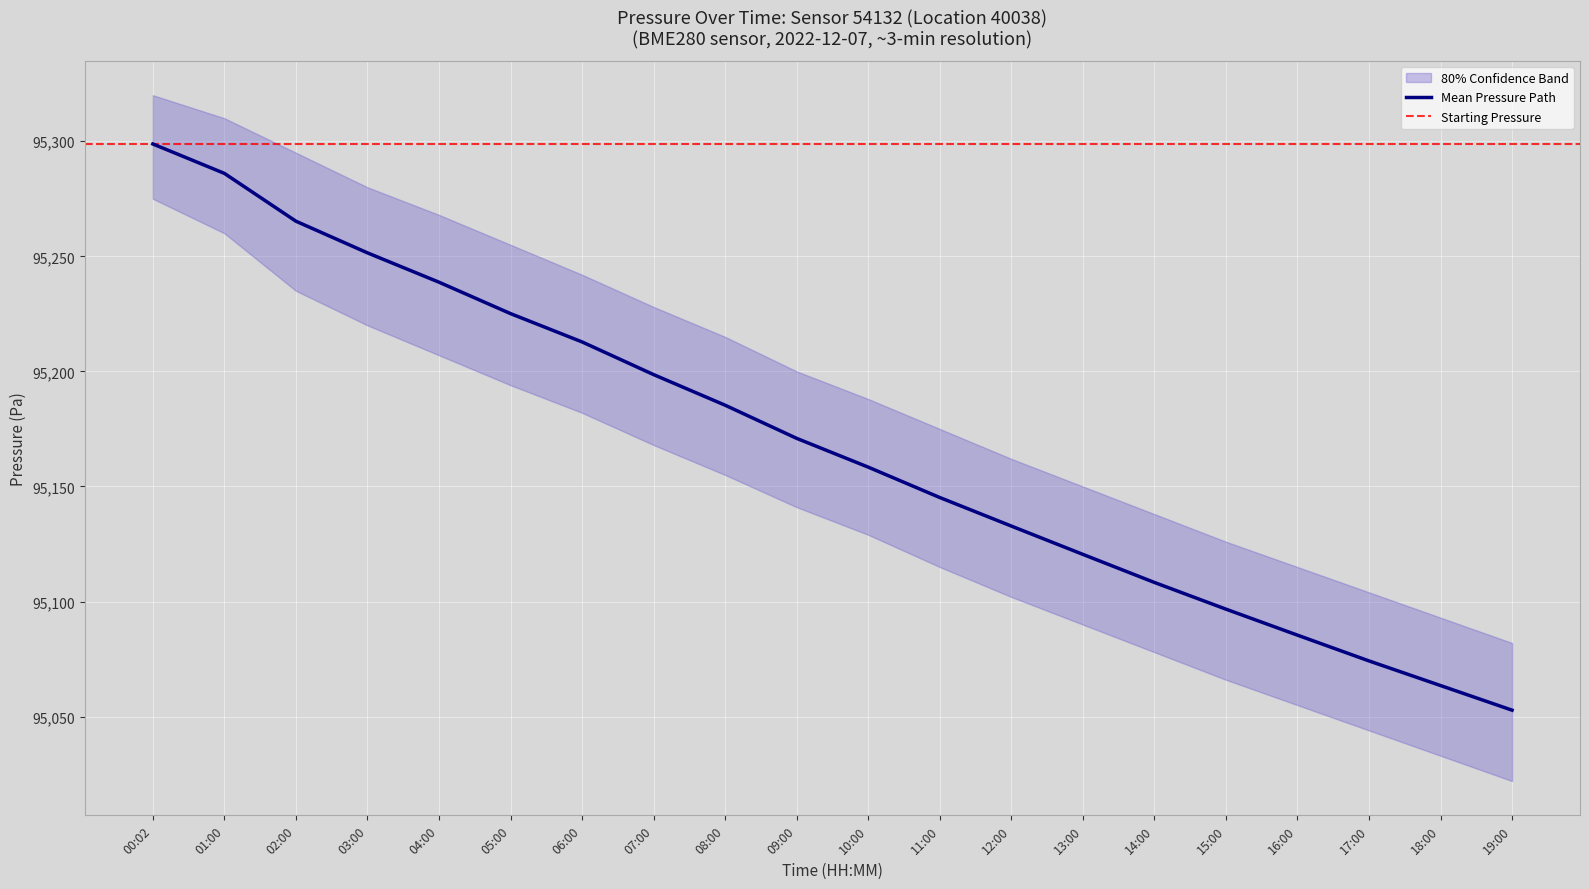

What is the value of the pressure point at the 2nd from the left?

95286.0